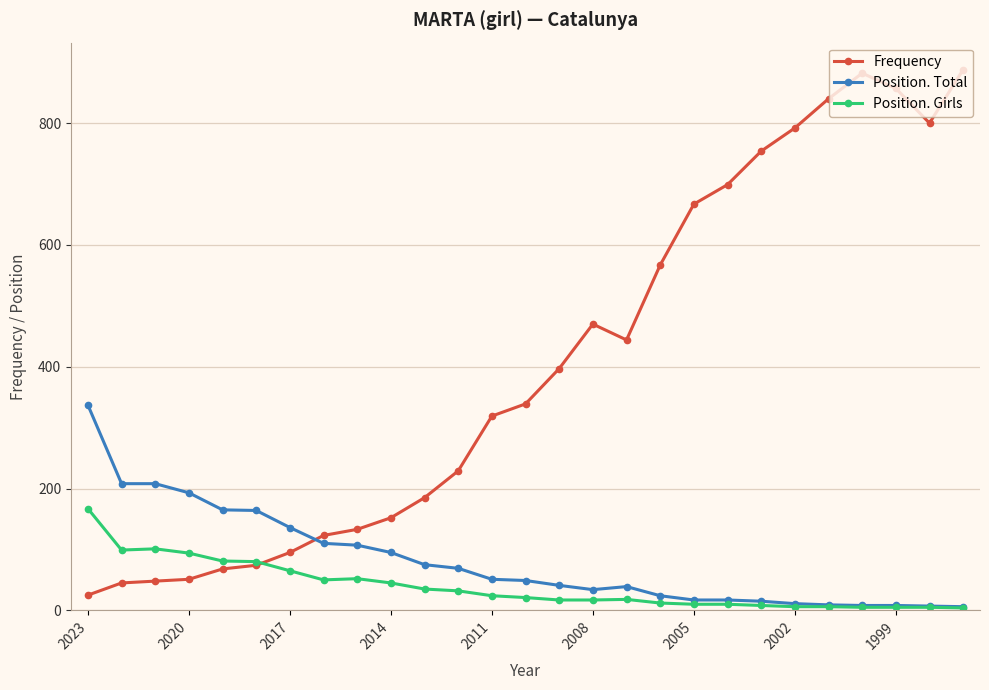

What is the sum of all Position. Girls values?

1069